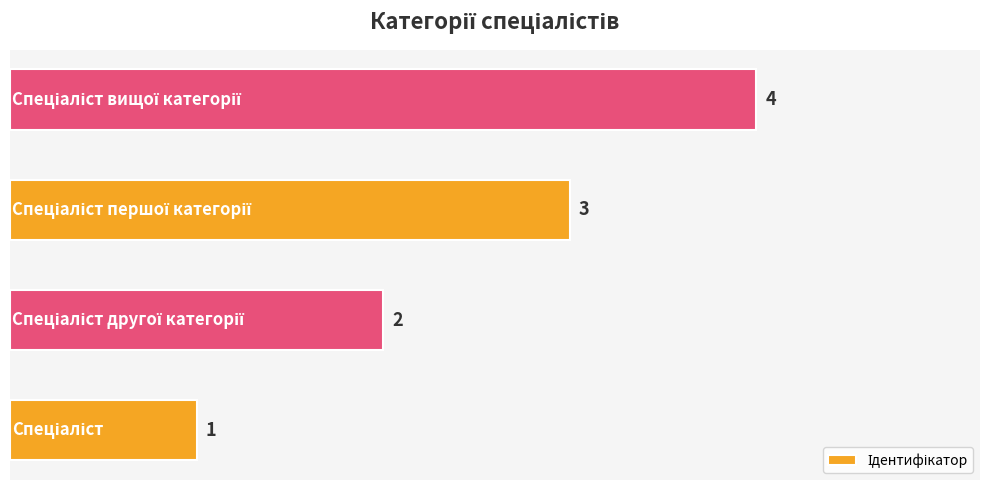

What is the difference between the maximum and minimum values?

3